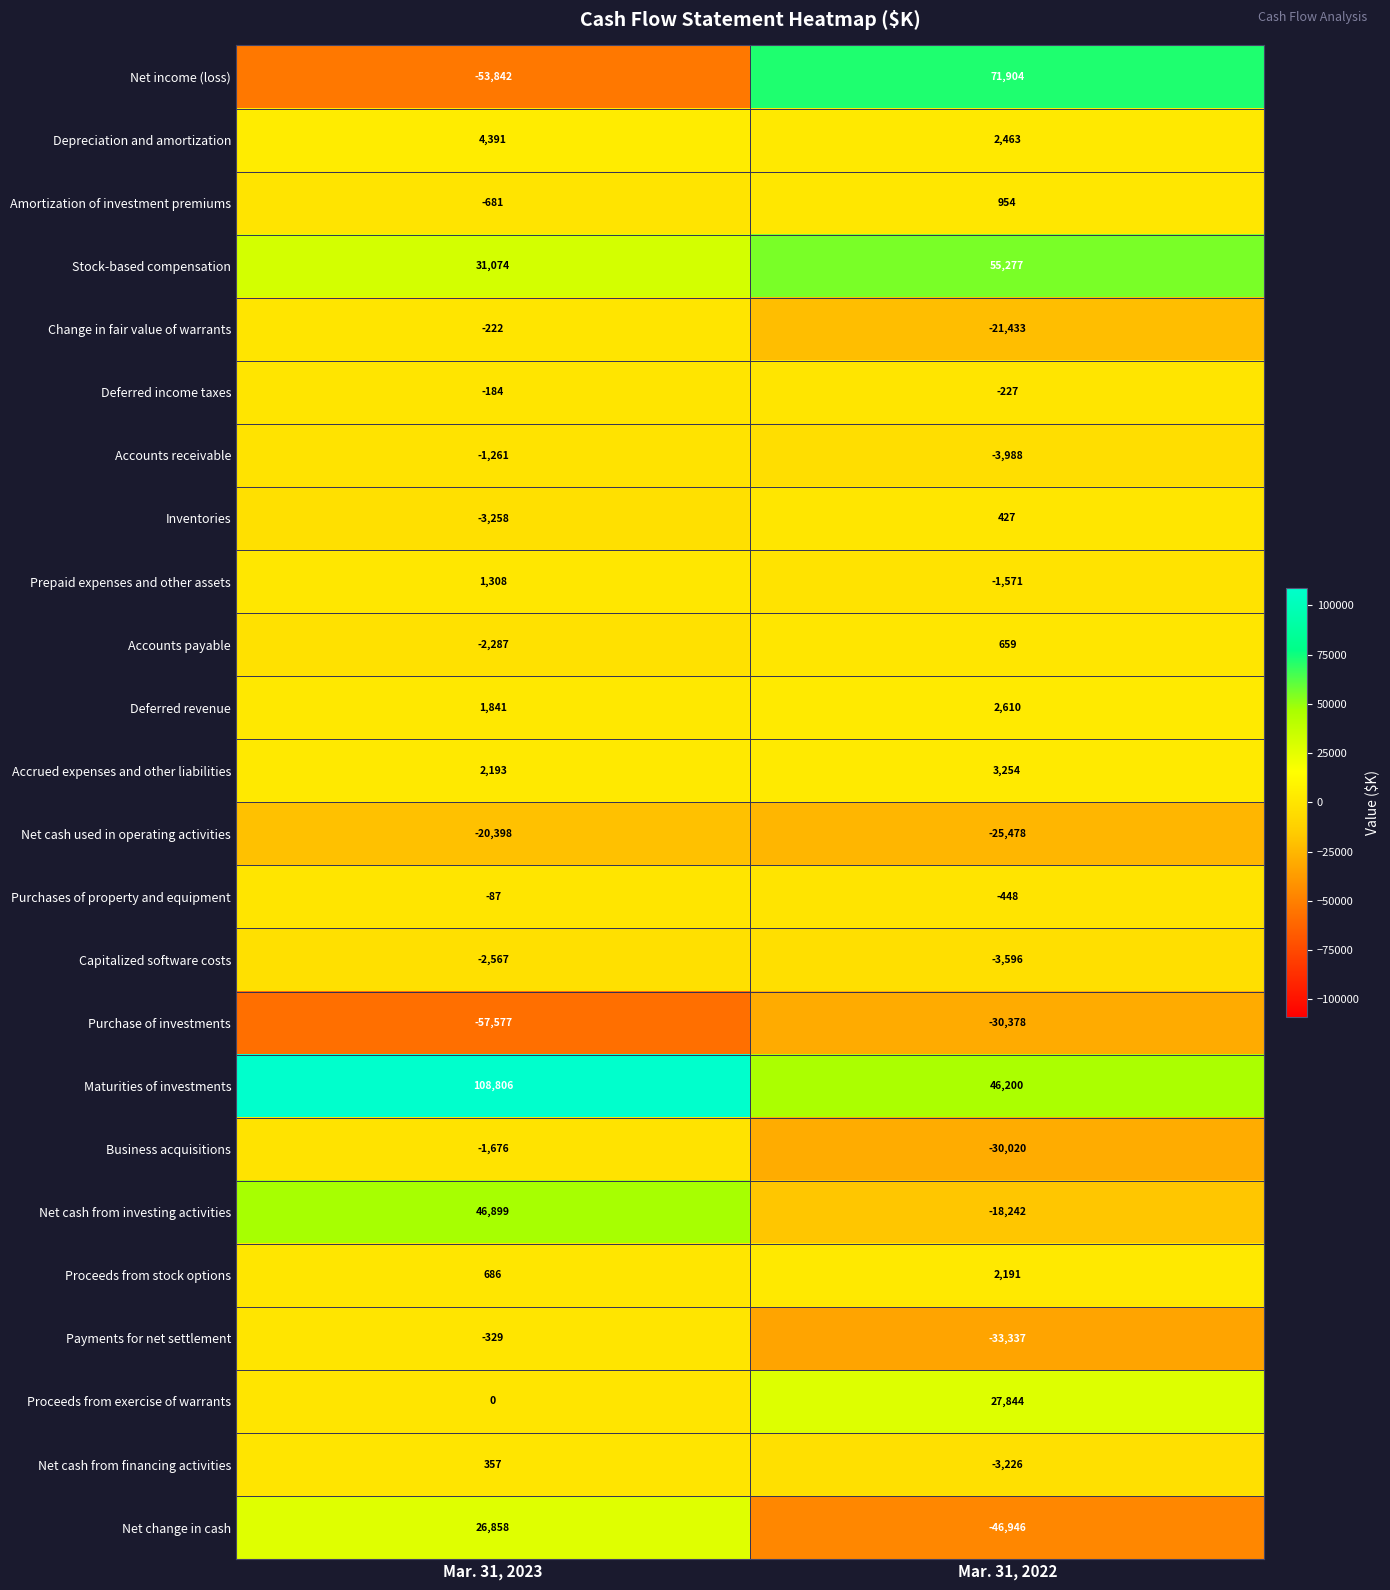

How many data points does each series have?

2